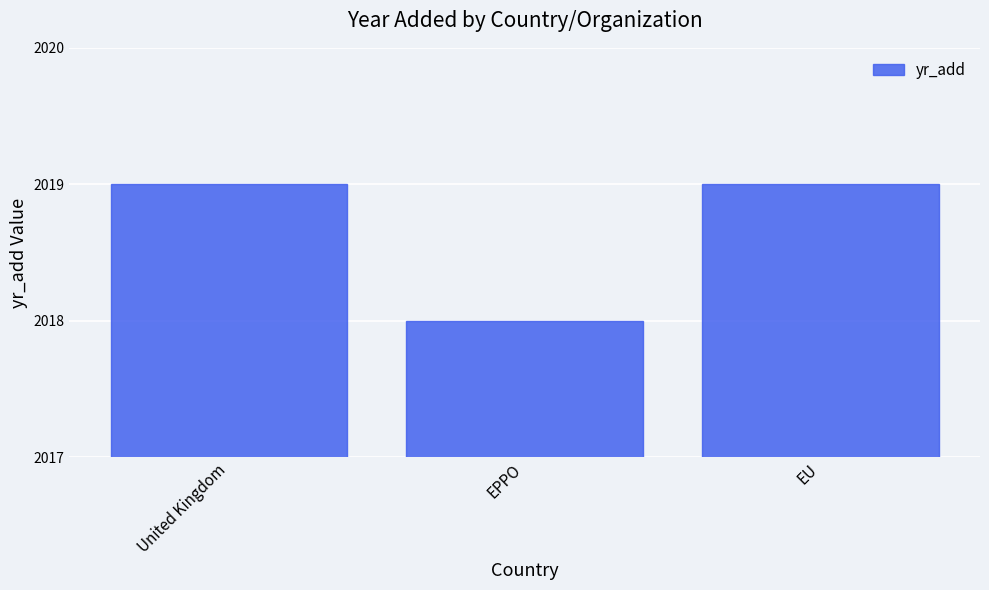

What is the maximum value shown in the chart?

2019